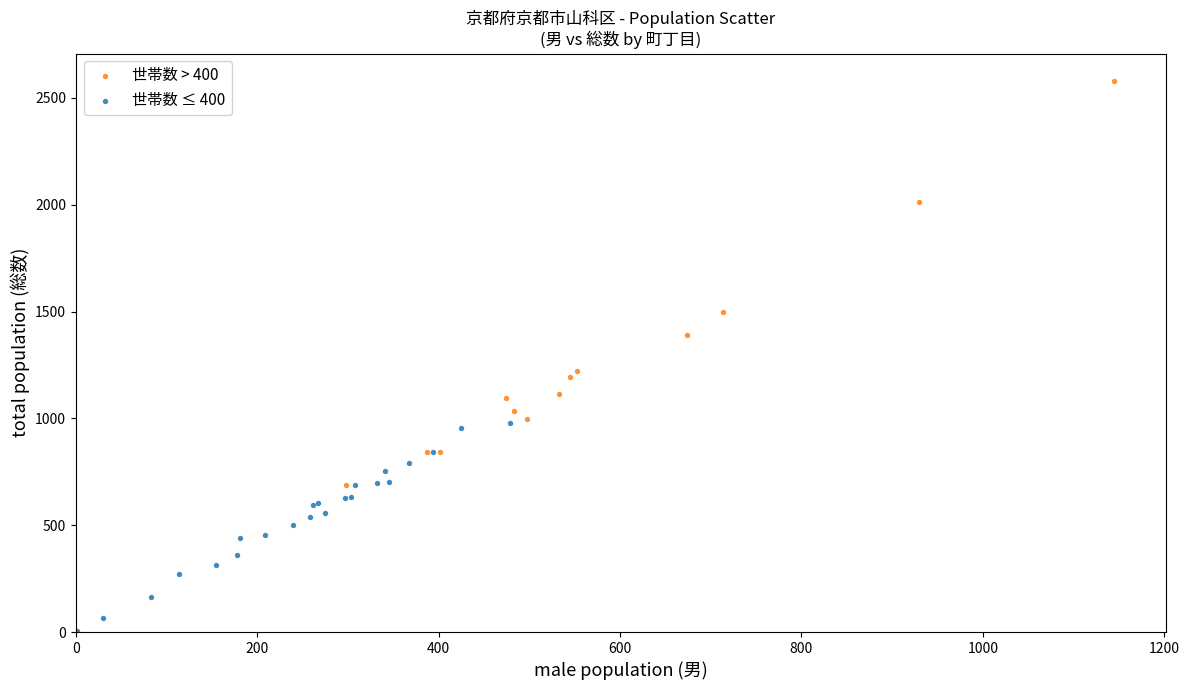

Which series has the largest Y range (max minus min)?

世帯数 > 400